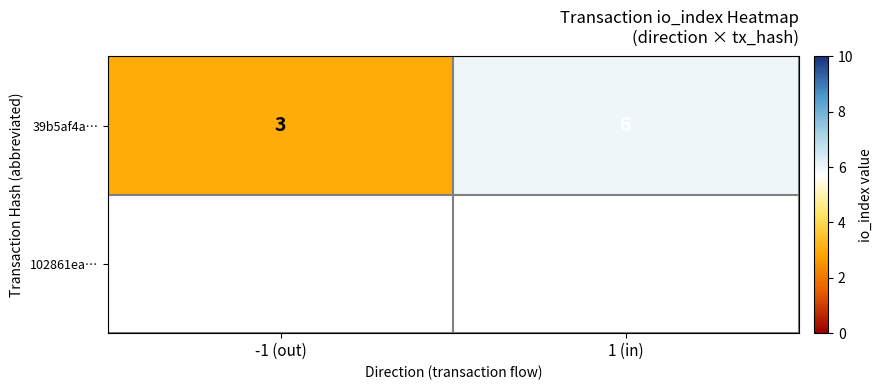

What is the sum of all values?

9